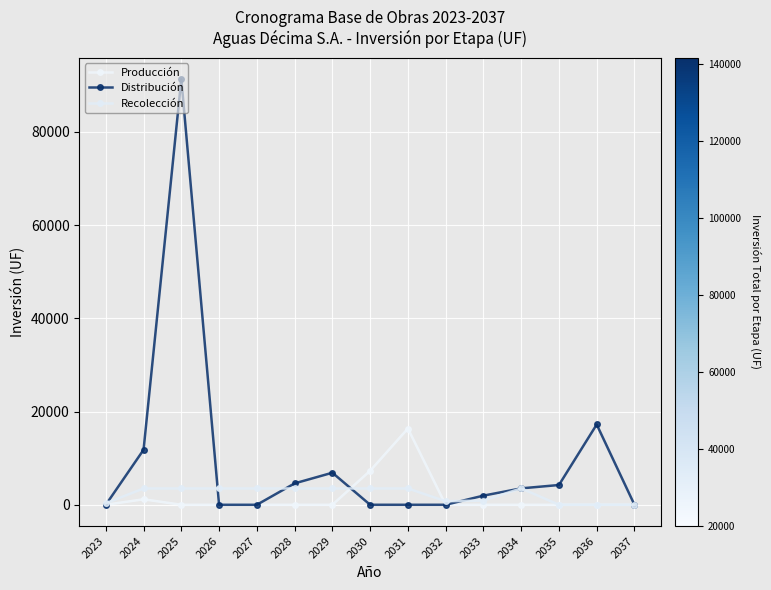

Rank the categories by Producción value from lowest to highest.

2023, 2025, 2026, 2027, 2028, 2029, 2032, 2033, 2034, 2035, 2036, 2037, 2024, 2030, 2031